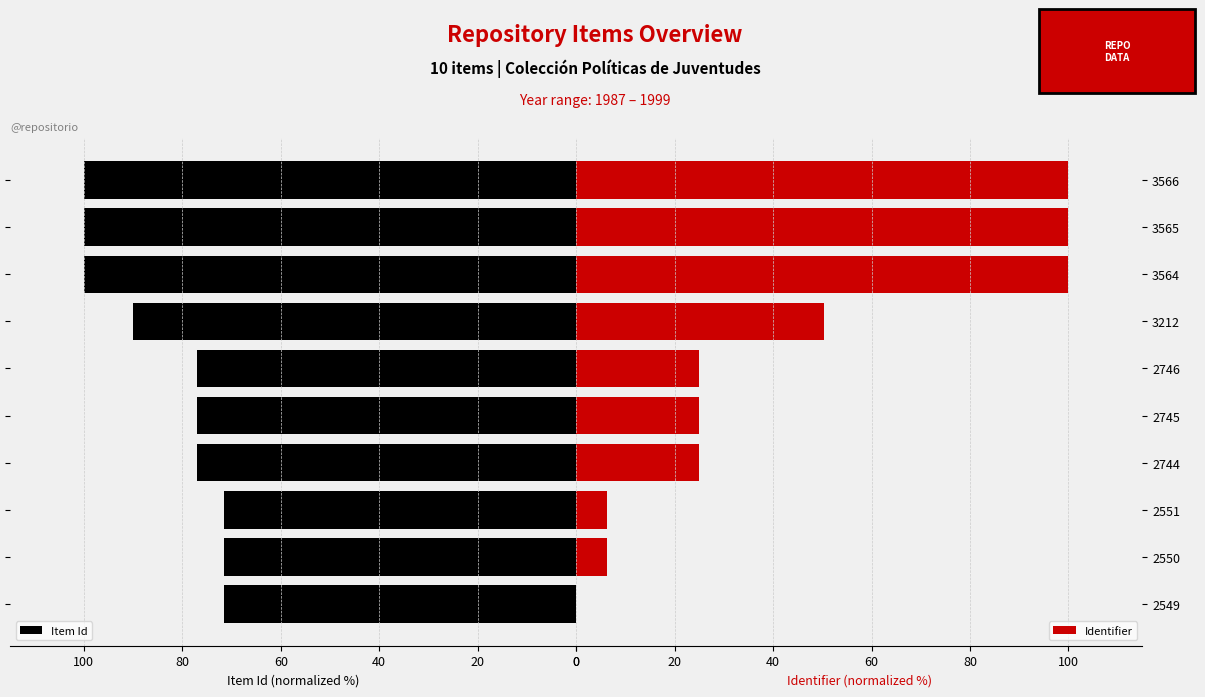

What is the sum of the Identifier values at 3565 and 3566?

200.0